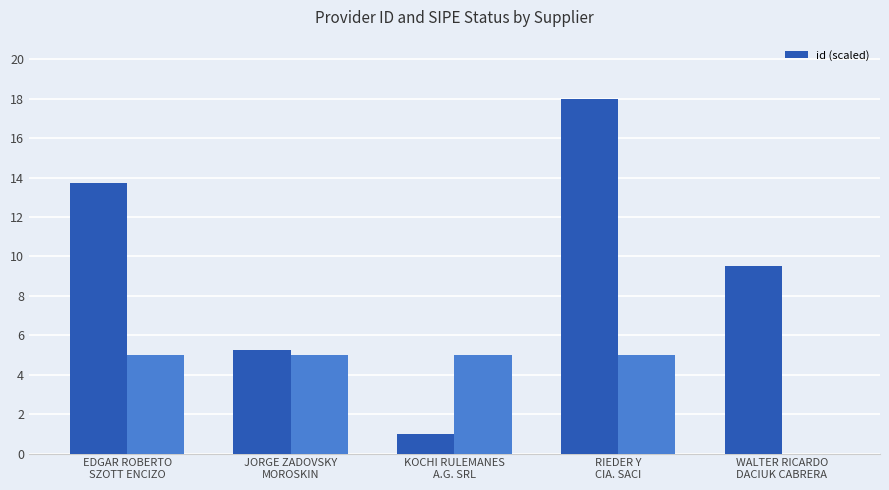

True or false: the data shows 10.9 at RIEDER Y
CIA. SACI.

False